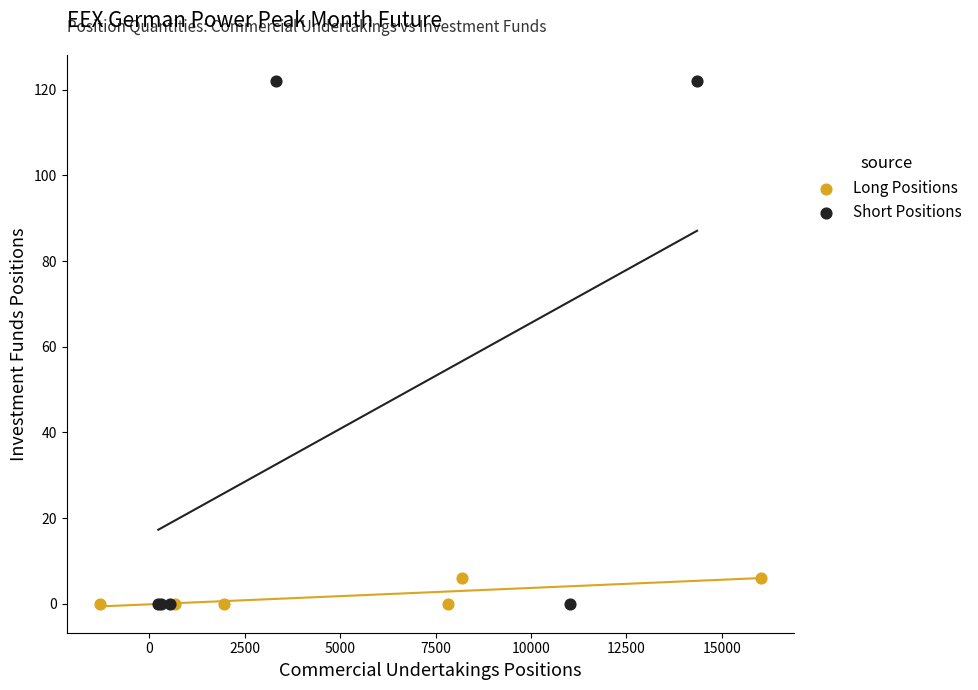

Which series contains the highest Y value?

Short Positions